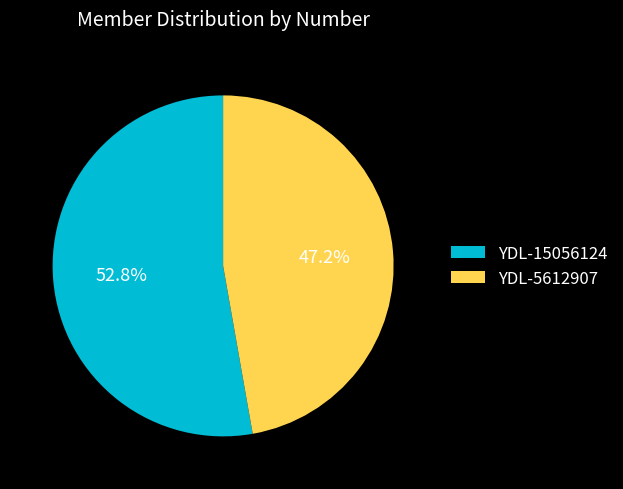

Which has a higher value, YDL-15056124 or YDL-5612907?

YDL-15056124